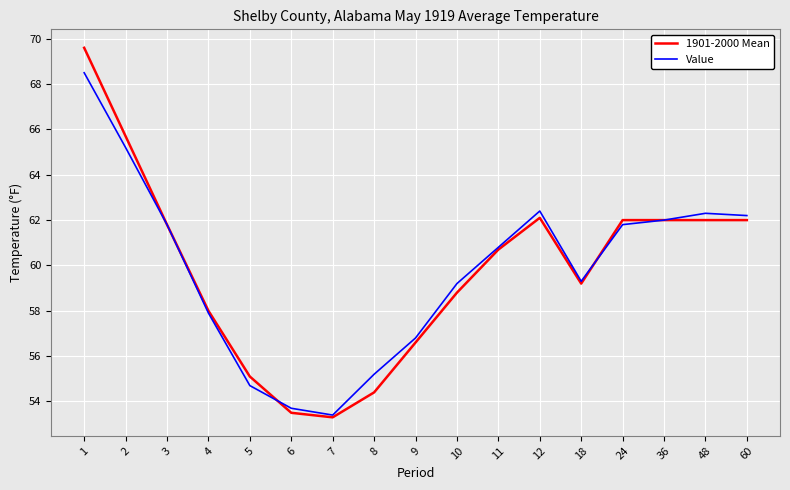

Which series changed the most between 4 and 9?

1901-2000 Mean